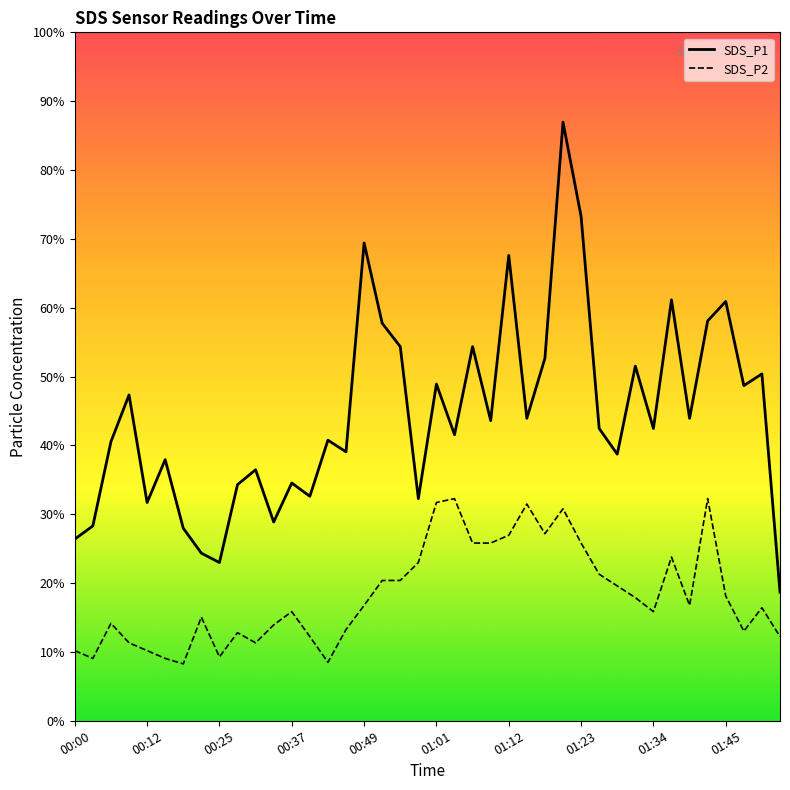

Between 11 and 29, which is larger?

29